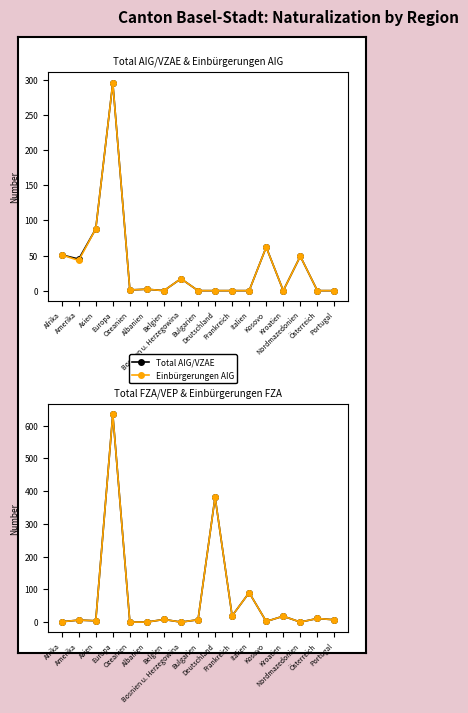

Where do Total FZA/VEP and Einbürgerungen AIG first cross each other?

Asien and Europa